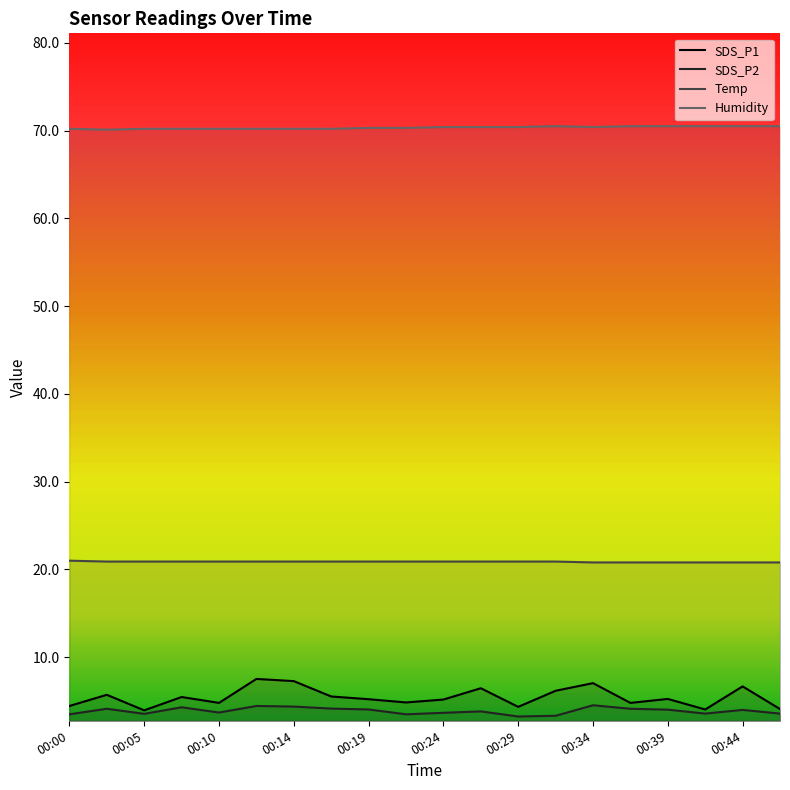

What is the greatest value displayed?

70.5